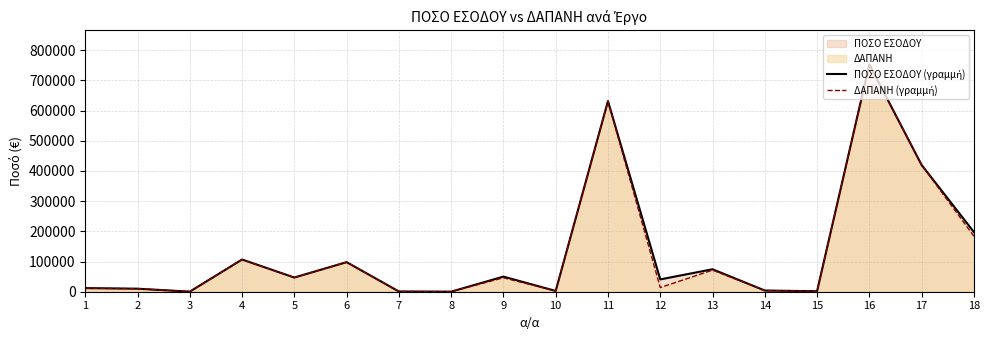

List the series in order of their peak value, lowest first.

ΠΟΣΟ ΕΣΟΔΟΥ (γραμμή), ΔΑΠΑΝΗ (γραμμή)